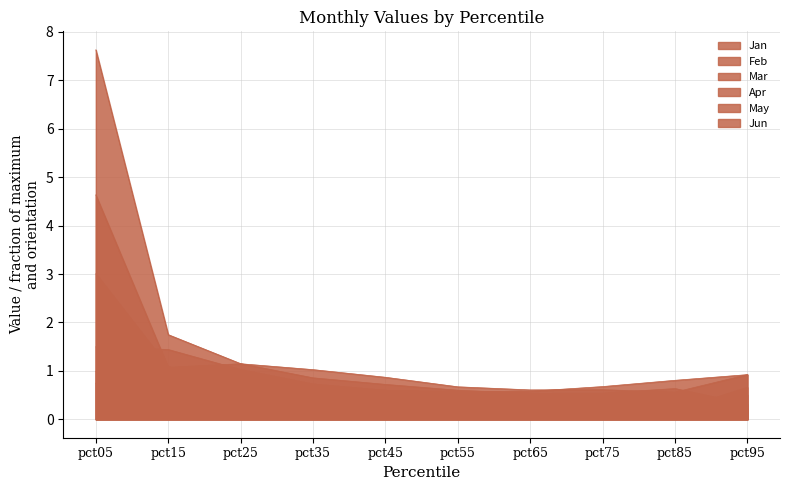

Where is the first local minimum for Apr?

pct55